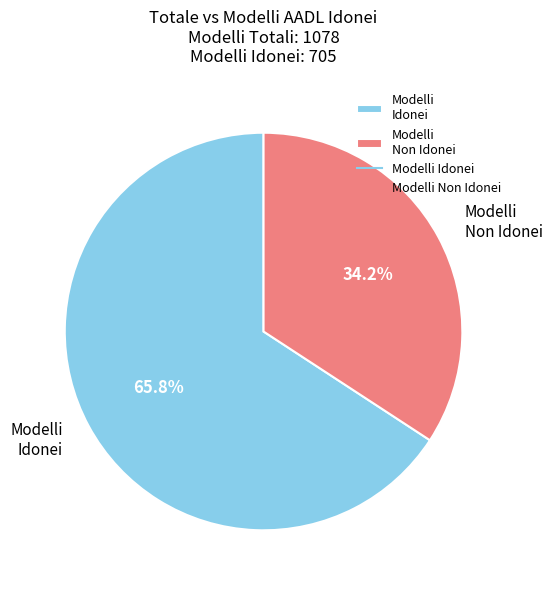

How many slices are in this pie chart?

2